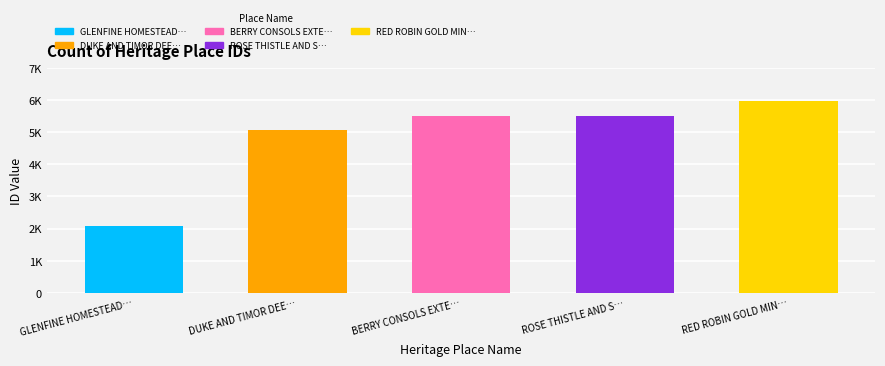

What is the difference between the values at ROSE THISTLE AND SHAMROCK QUARRY GOLD MINE and DUKE AND TIMOR DEEP LEAD GOLD MINE?

451